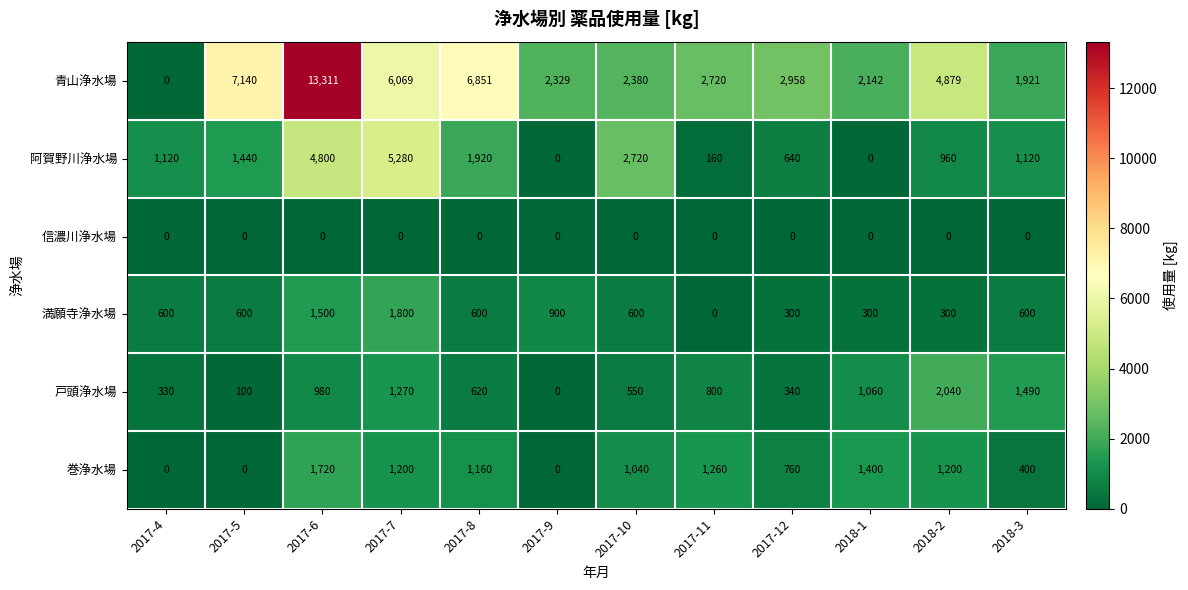

What is the maximum value shown in the chart?

13311